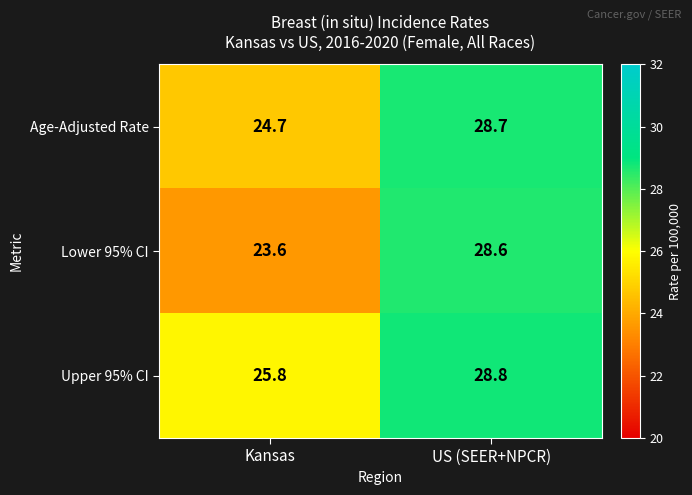

At which category is the sum across all series the highest?

US (SEER+NPCR)